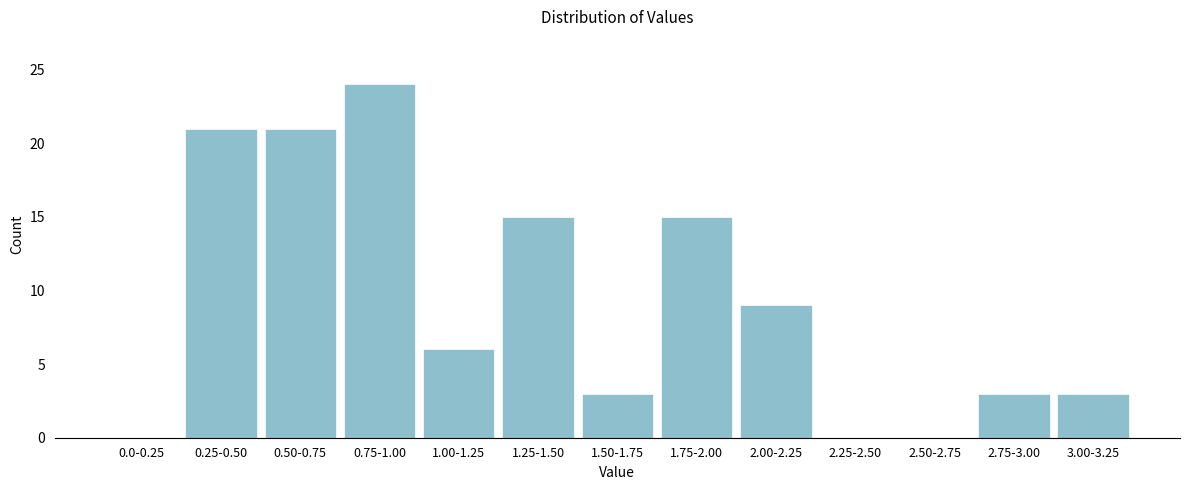

Reading right to left, list all the values displayed in this chart.

3.00-3.25=3	2.75-3.00=3	2.50-2.75=0	2.25-2.50=0	2.00-2.25=9	1.75-2.00=15	1.50-1.75=3	1.25-1.50=15	1.00-1.25=6	0.75-1.00=24	0.50-0.75=21	0.25-0.50=21	0.0-0.25=0